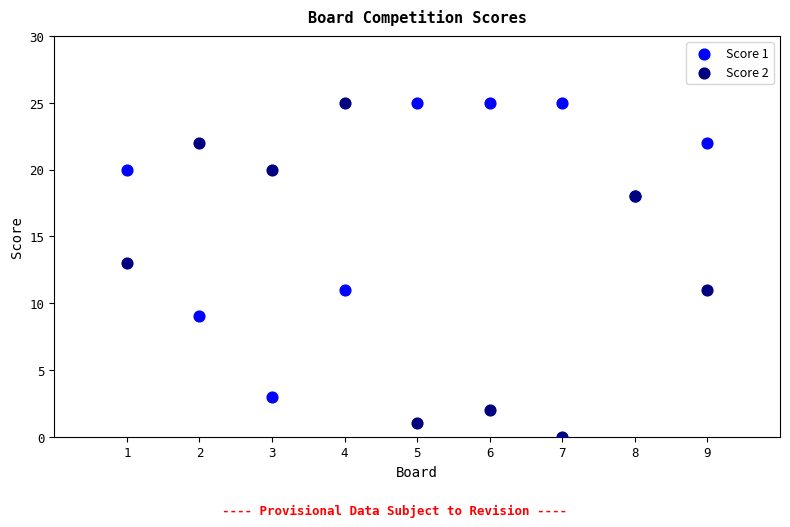

What are all the series names shown in the legend?

Score 1, Score 2